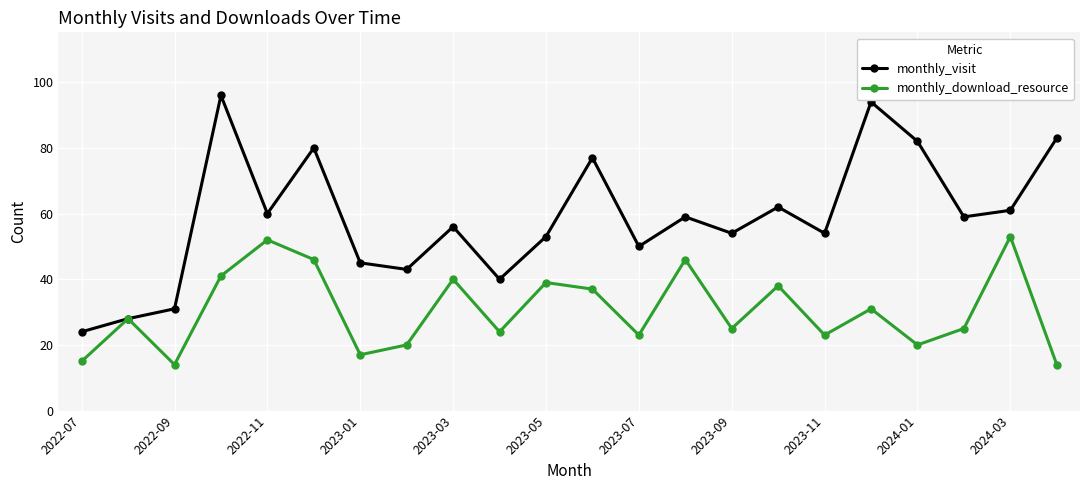

What is the maximum value shown in the chart?

96